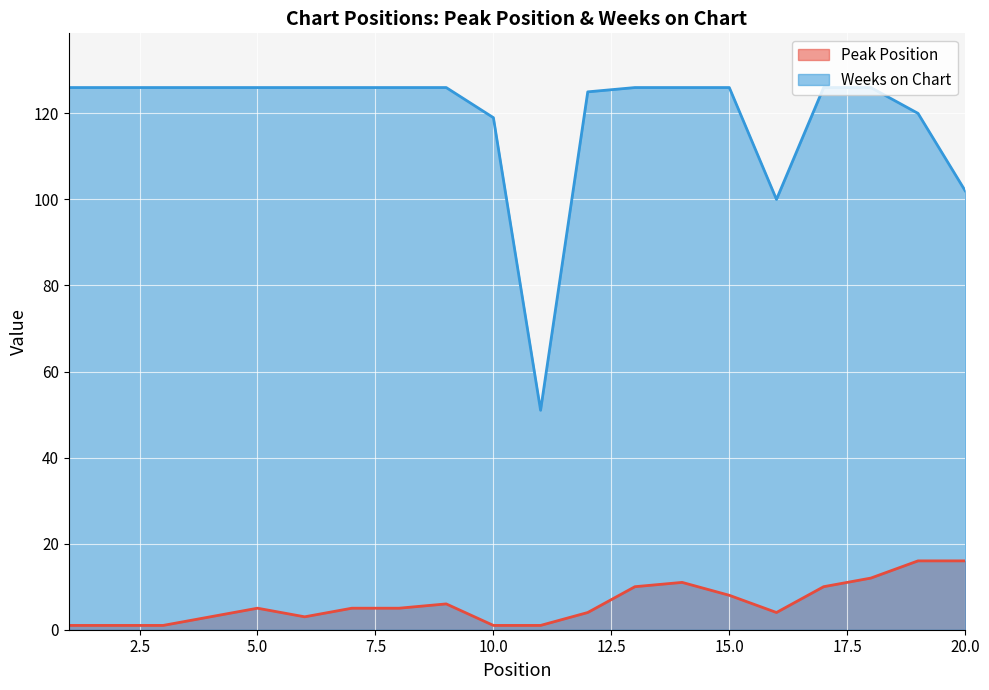

Where does the Peak Position series first go above 5?

9